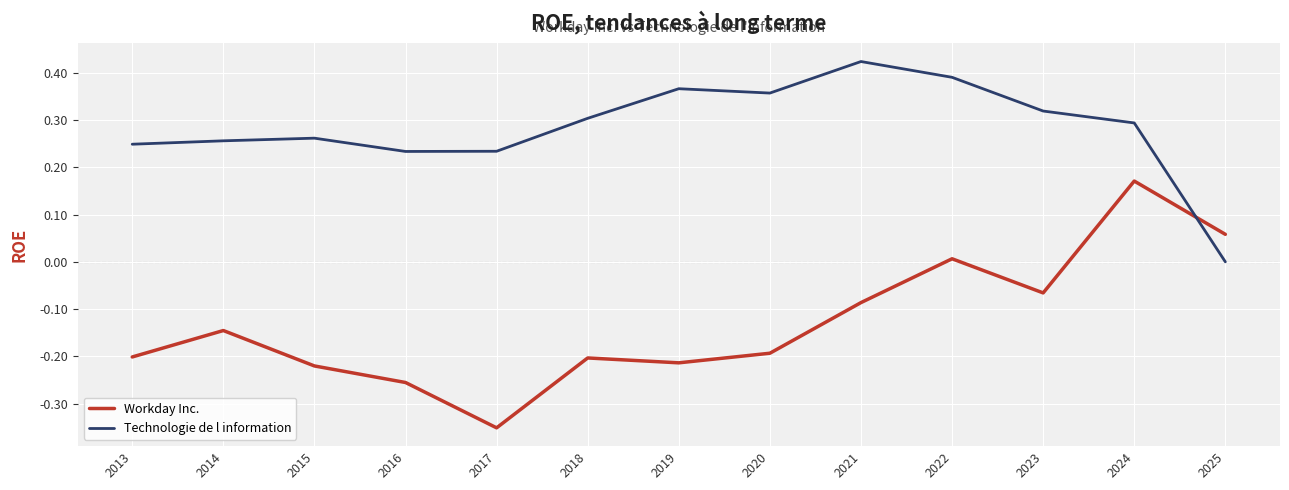

What is the difference between the maximum and minimum values in the Workday Inc. series?

0.5